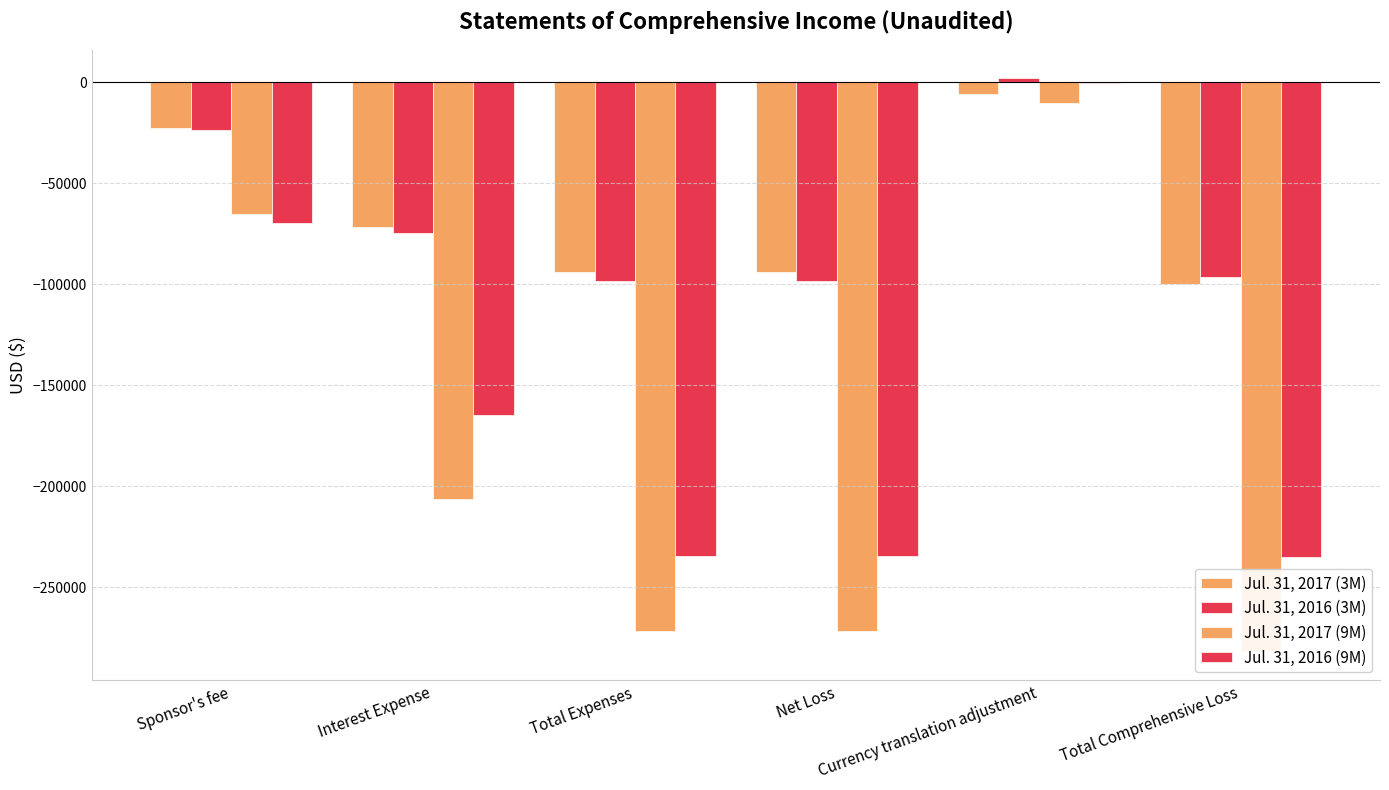

What is the total value across all series at Sponsor's fee?

-180882